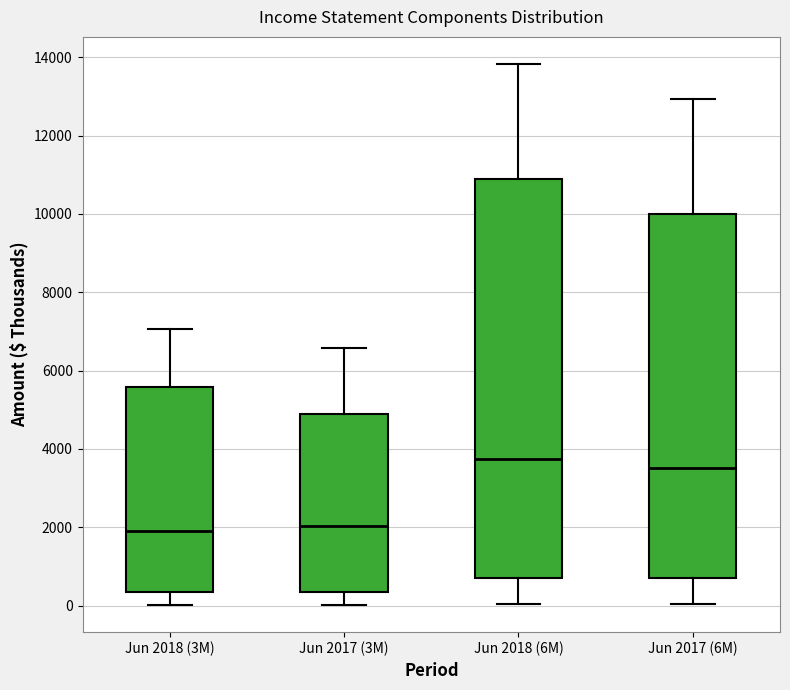

Which box has the highest median line?

Jun 2018 (6M)